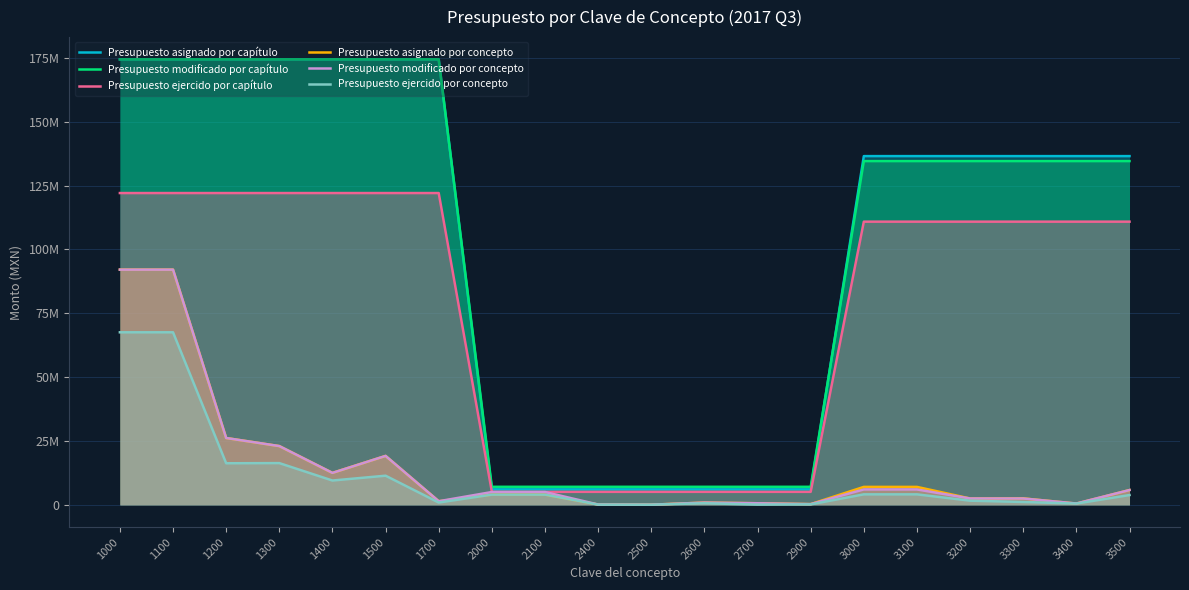

What are all the series names shown in the legend?

Presupuesto asignado por capítulo, Presupuesto modificado por capítulo, Presupuesto ejercido por capítulo, Presupuesto asignado por concepto, Presupuesto modificado por concepto, Presupuesto ejercido por concepto